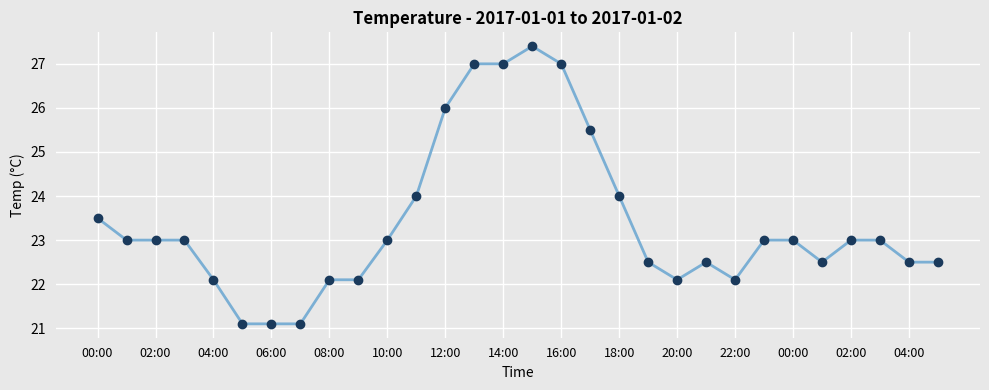

What is the smallest value displayed?

21.1